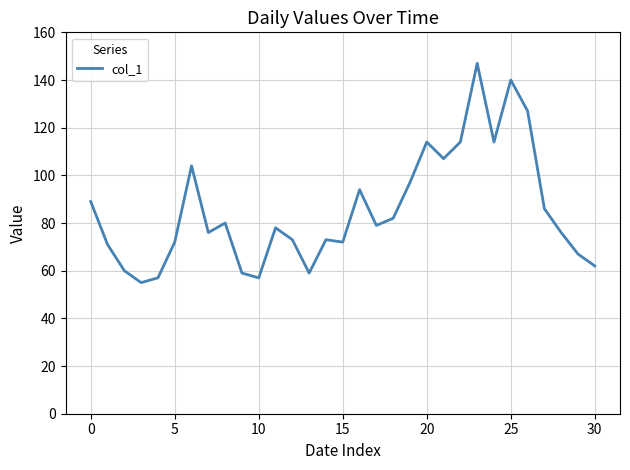

How many lines are shown in the chart?

1